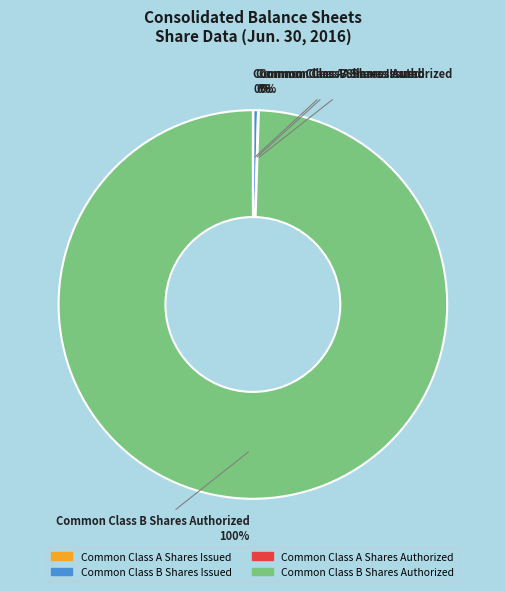

To the nearest percent, what is the combined percentage of Common Class B Shares Issued and Common Class B Shares Authorized?

100%